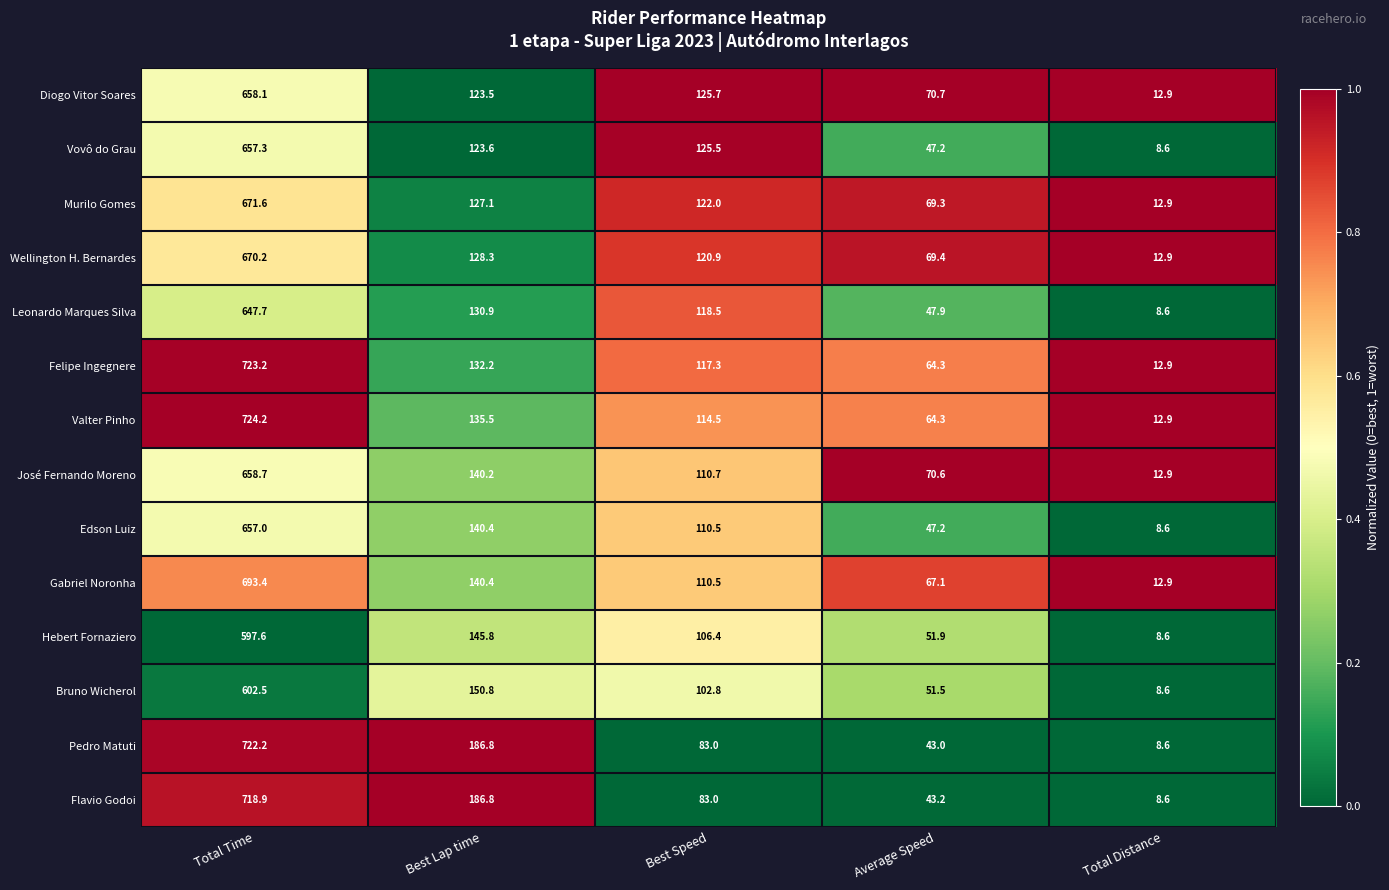

Rank the categories by Leonardo Marques Silva value from highest to lowest.

Total Time, Best Lap time, Best Speed, Average Speed, Total Distance